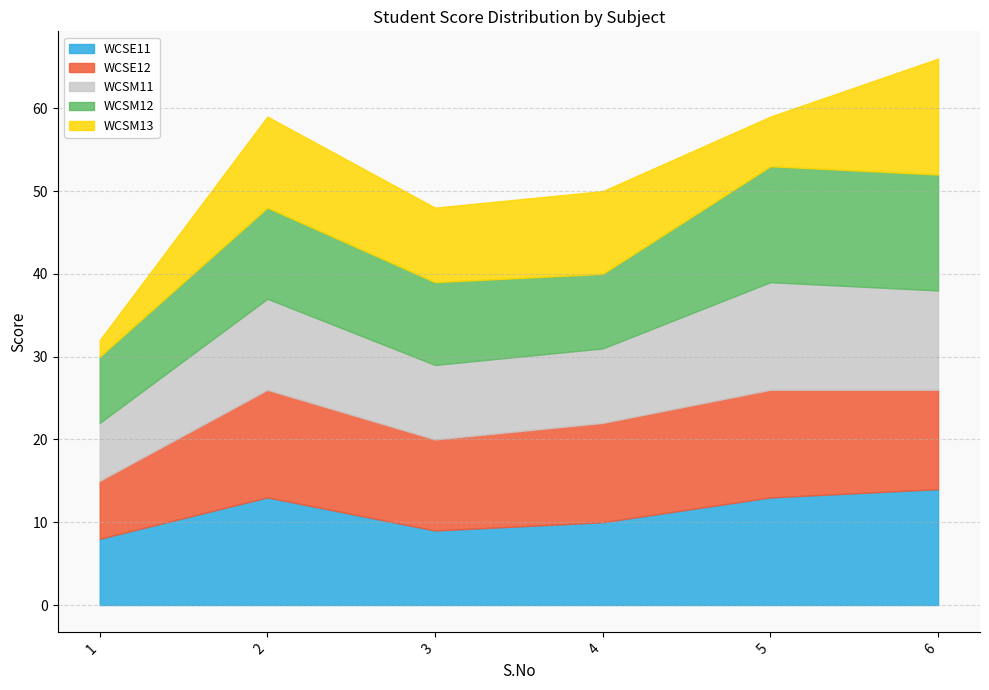

The value of WCSM12 at 4 is 9. True or false?

True